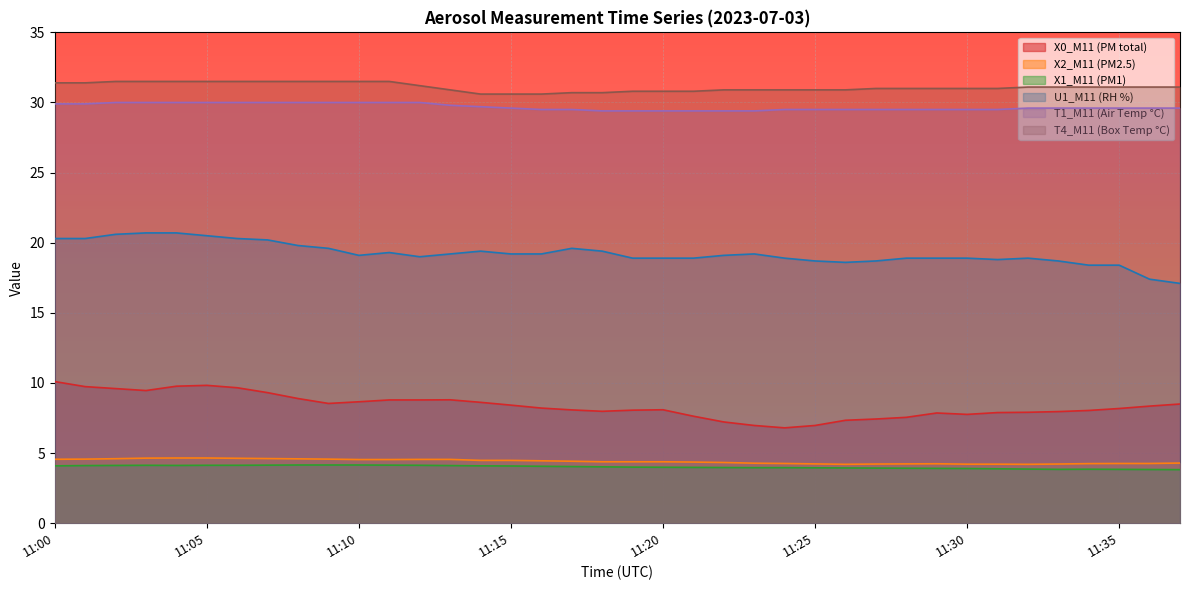

Between 11:26 and 11:23, which is larger?

11:26